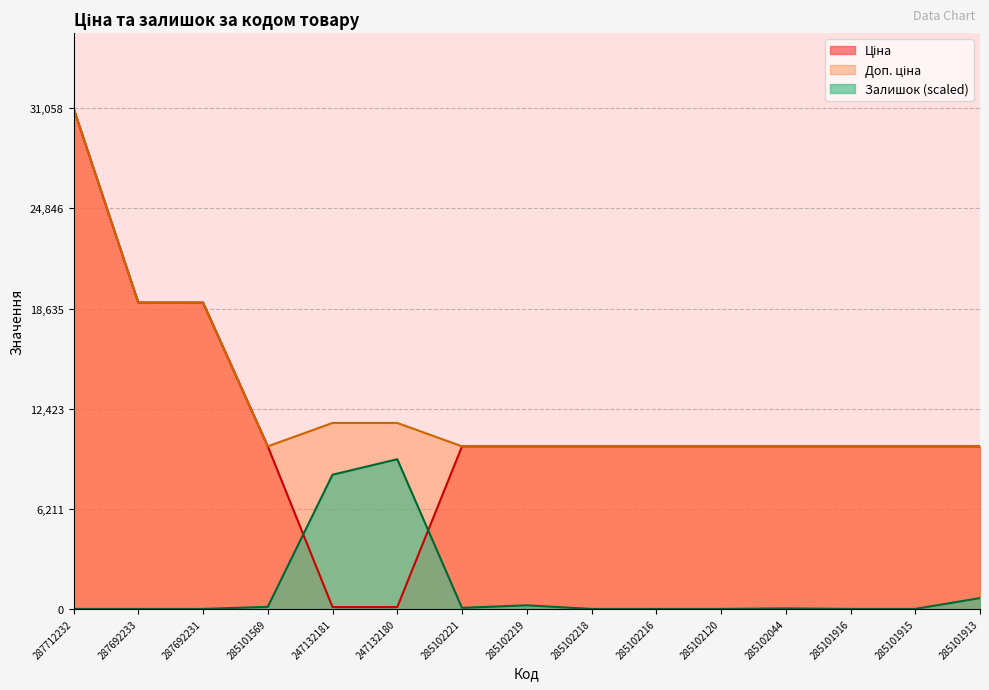

What is the sum of the Залишок values at 285102221 and 247132181?

8389.0